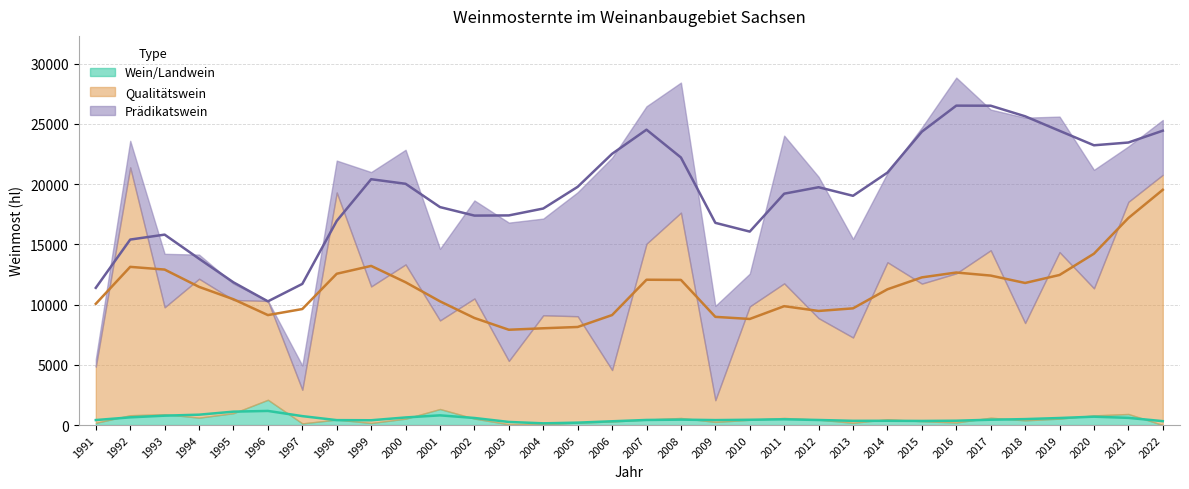

Between 2016 and 2020, which series saw the biggest shift?

Prädikatswein